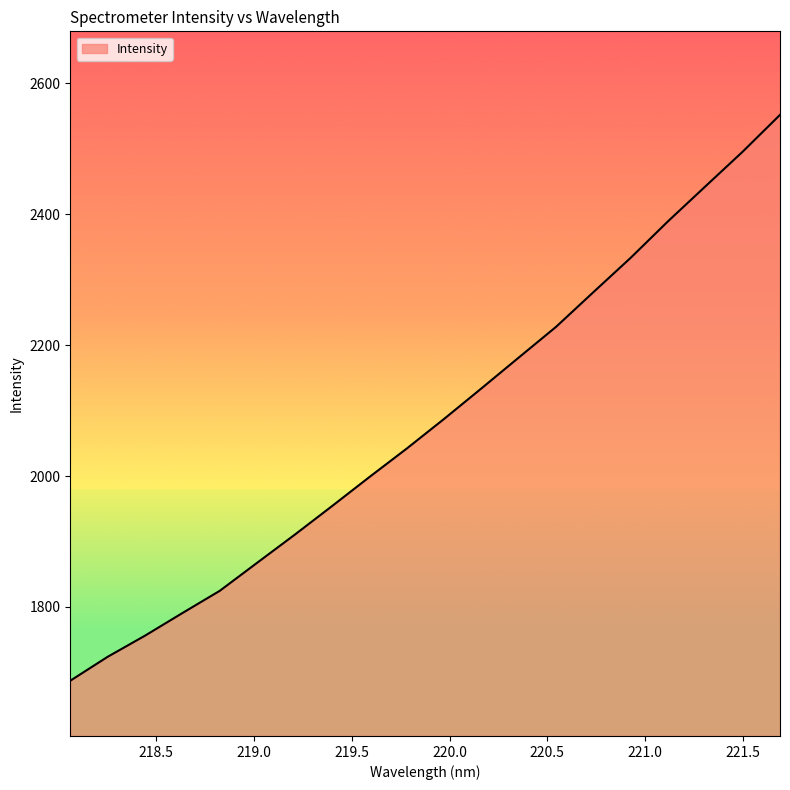

Does the chart display data point markers on the line(s)?

No